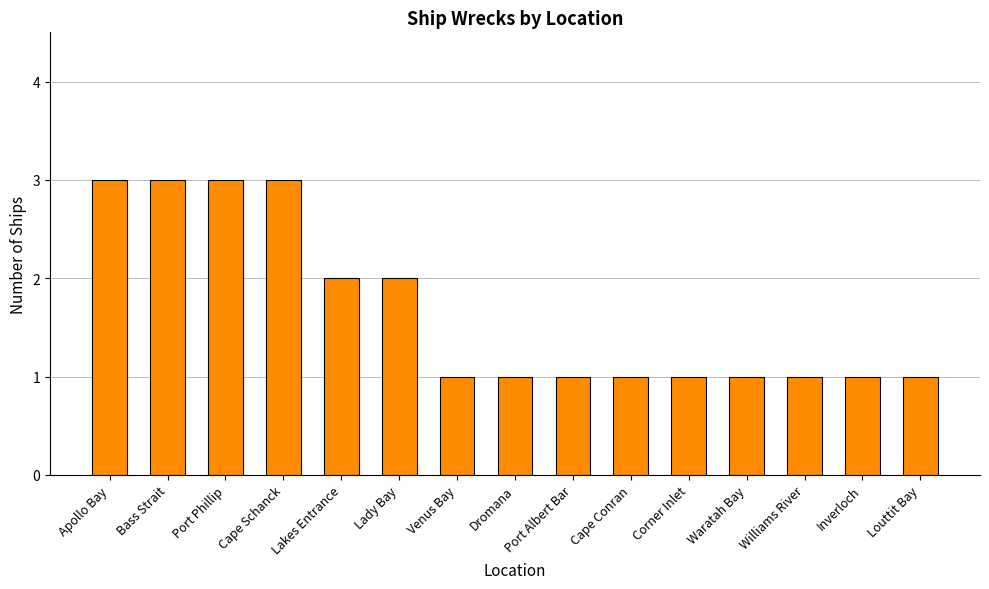

True or false: the data shows 0 at Corner Inlet.

False